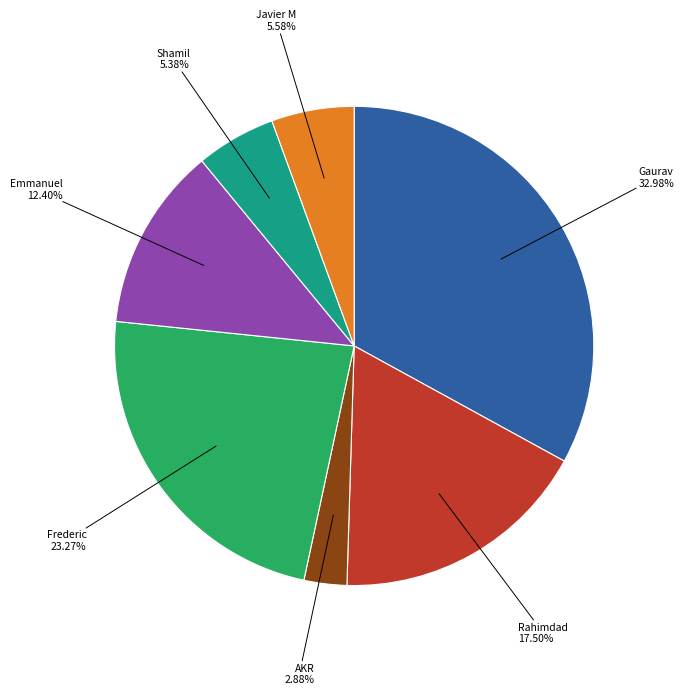

True or false: Emmanuel accounts for 12% of the total.

True